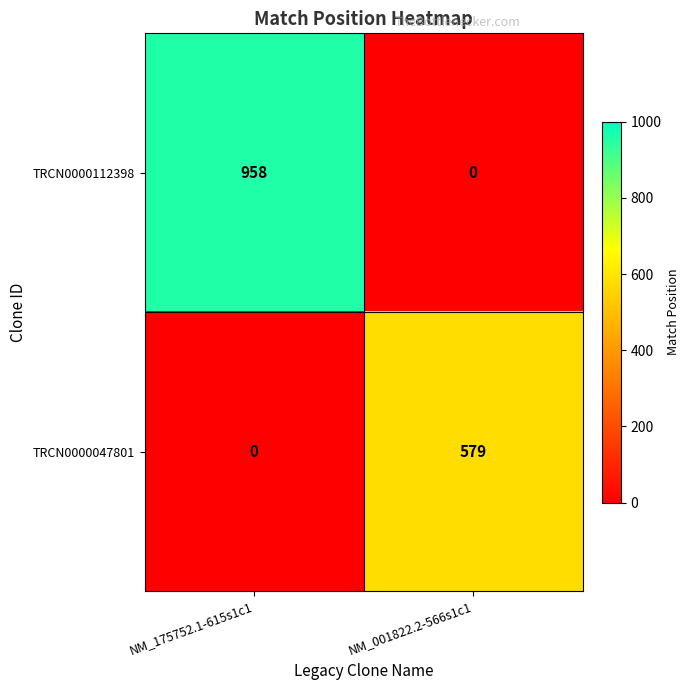

Between NM_175752.1-615s1c1 and NM_001822.2-566s1c1, which series saw the biggest shift?

TRCN0000112398